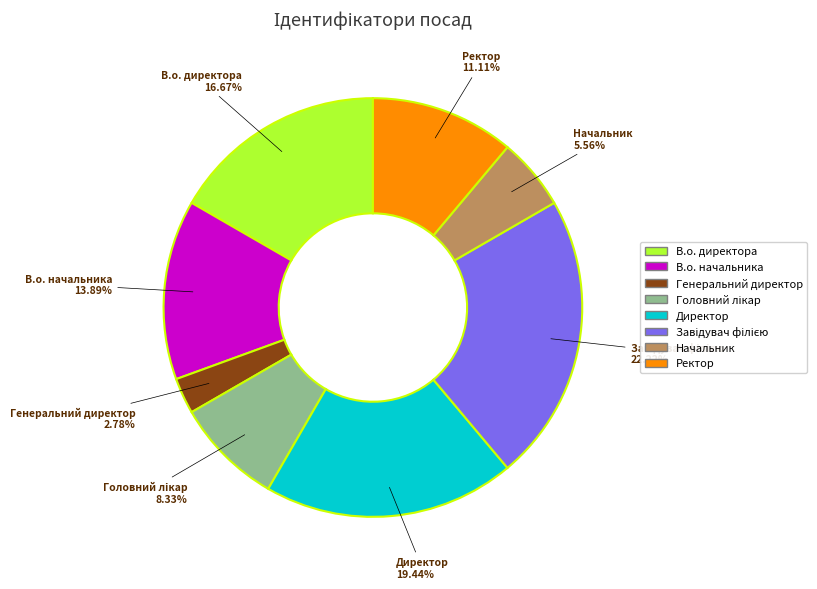

Which slice is the smallest?

Генеральний директор